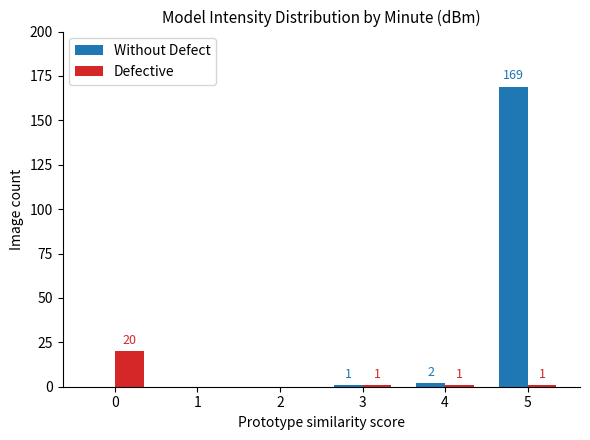

What is the sum of the Without Defect values at 5 and 1?

169